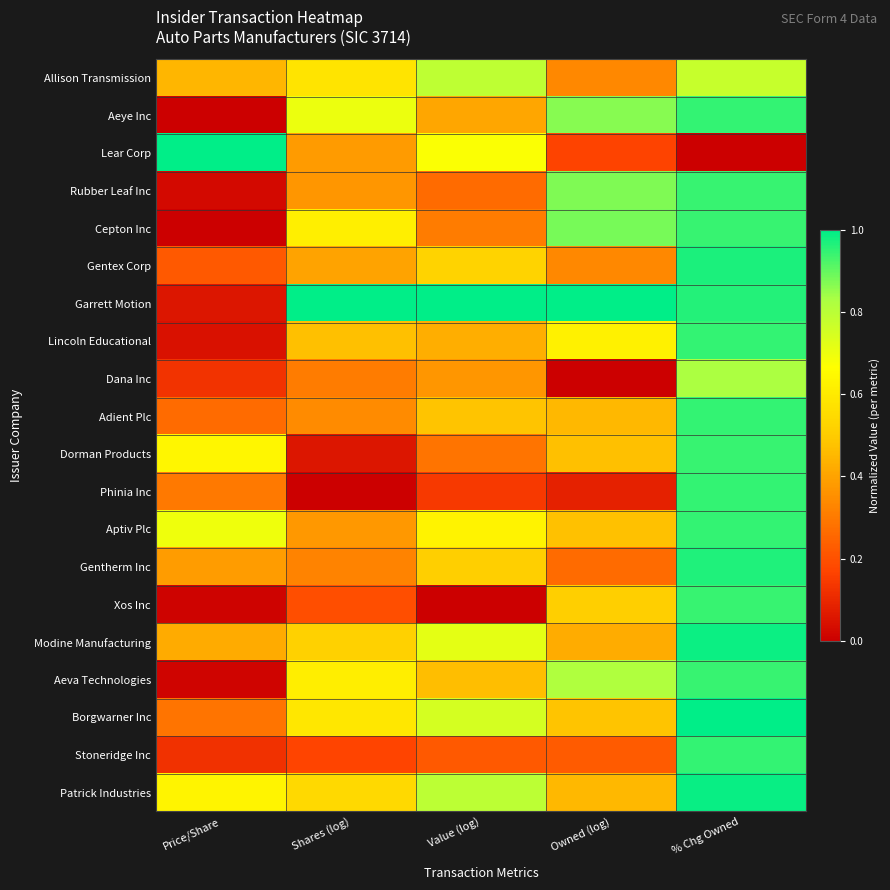

List the series in order of their peak value, lowest first.

Allison Transmission, Dana Inc, Rubber Leaf Inc, Dorman Products, Xos Inc, Cepton Inc, Aeva Technologies, Aeye Inc, Lincoln Educational, Adient Plc, Phinia Inc, Aptiv Plc, Stoneridge Inc, Gentherm Inc, Gentex Corp, Modine Manufacturing, Patrick Industries, Lear Corp, Garrett Motion, Borgwarner Inc